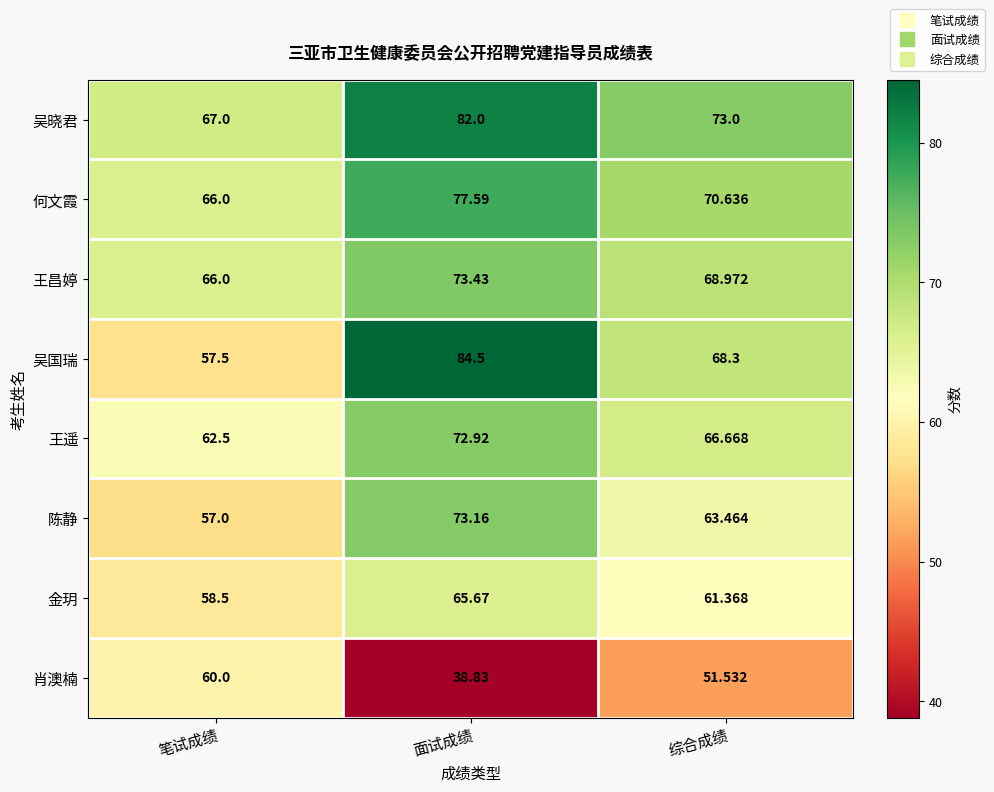

What is the difference between the highest and lowest values at 综合成绩?

21.5